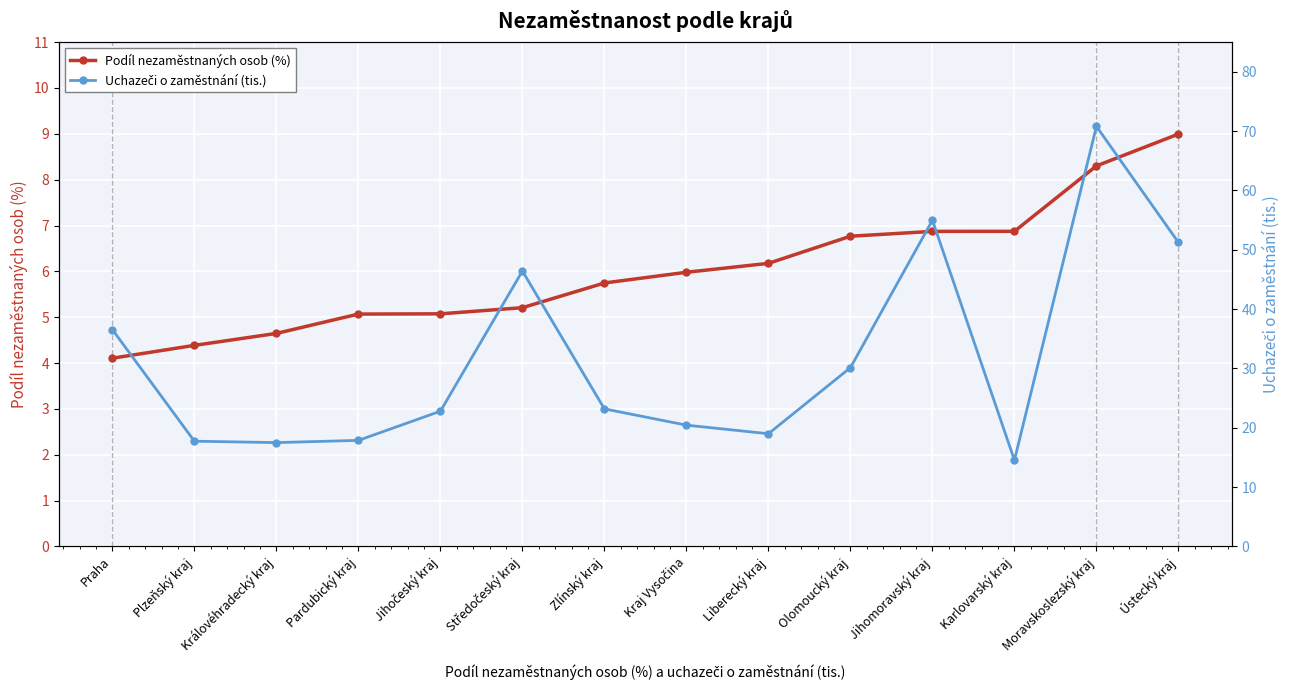

True or false: Podíl nezaměstnaných osob (%) and Uchazeči o zaměstnání (tis.) cross at least once.

False